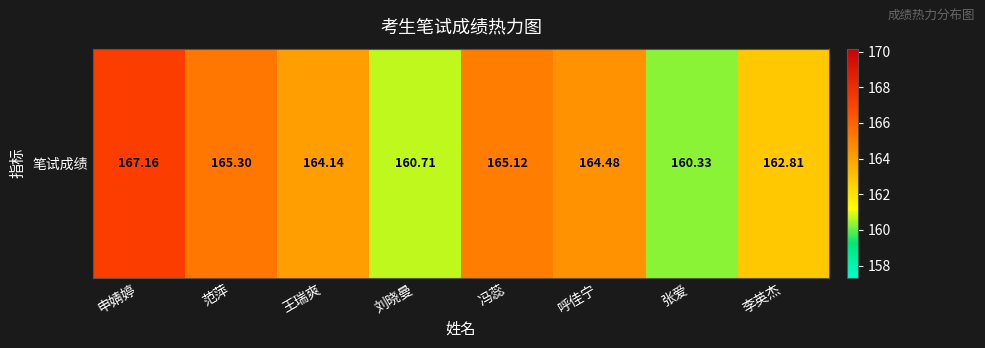

Which category has the lowest value across all series?

张爱